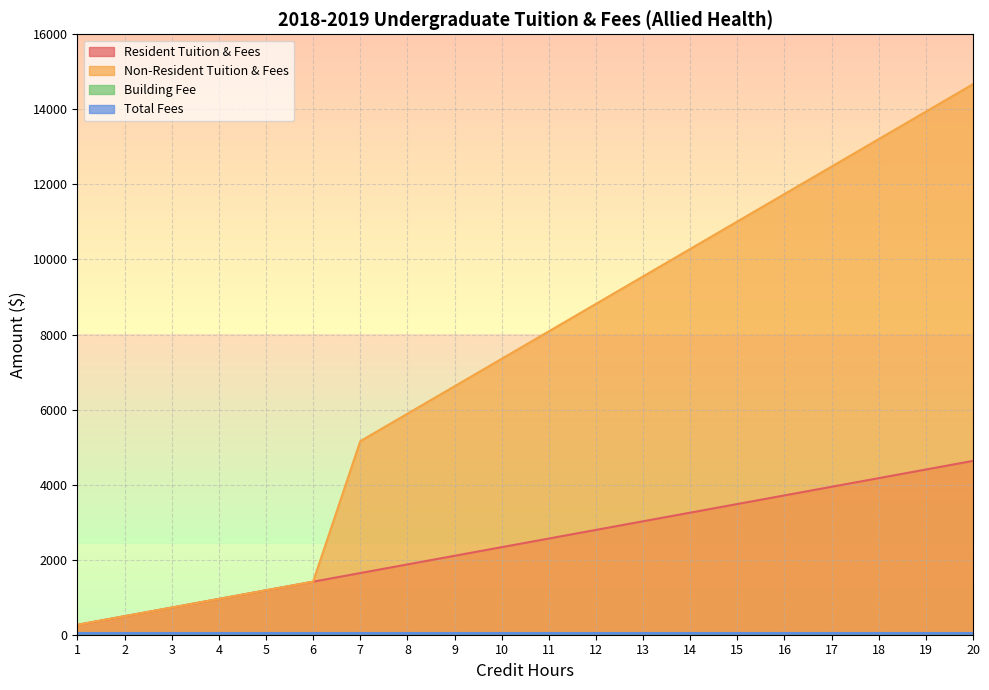

Does the chart have visible grid lines?

Yes